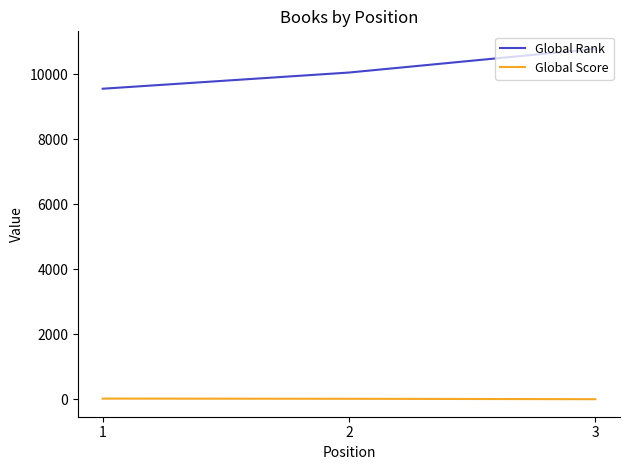

Which series has the largest total across all categories?

Global Rank